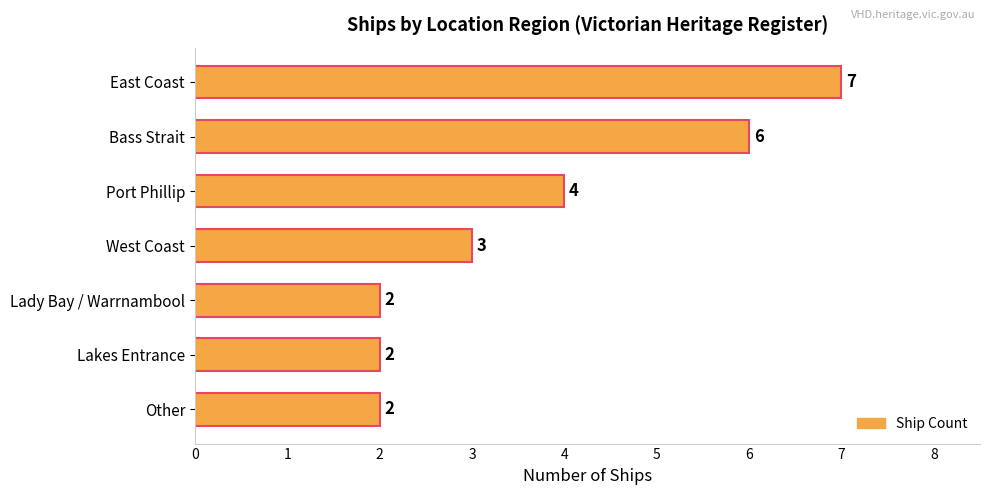

The value at East Coast is 2. True or false?

False